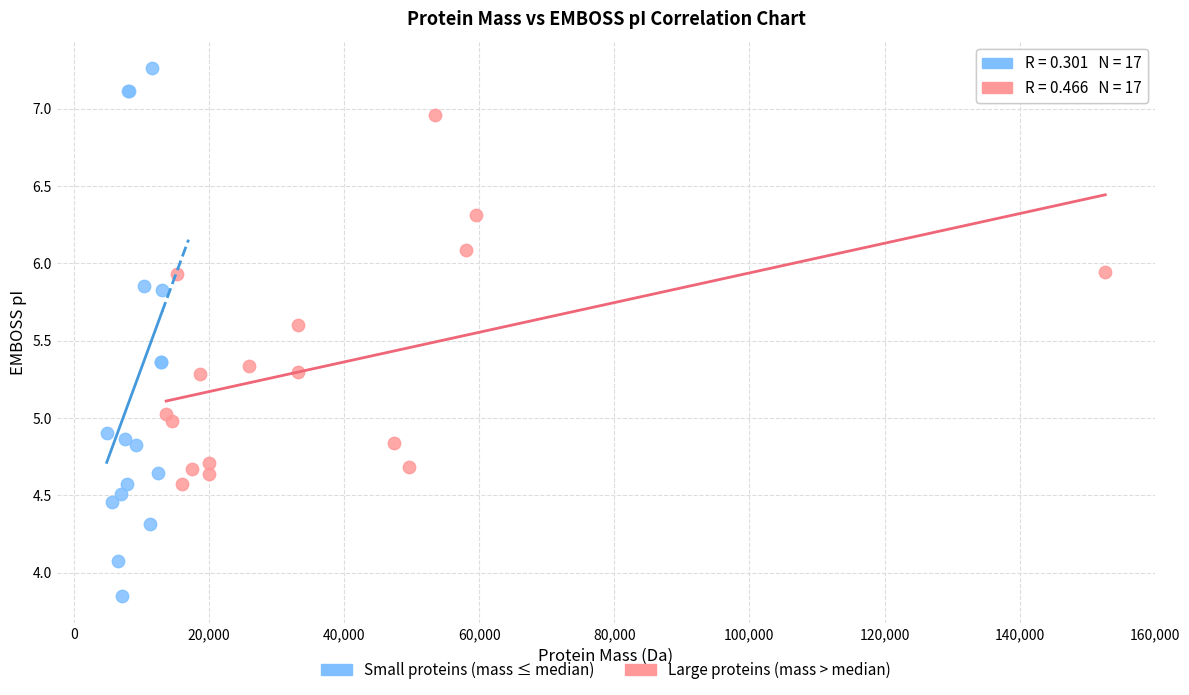

Which series reaches the minimum Y coordinate?

Small proteins (mass ≤ median)